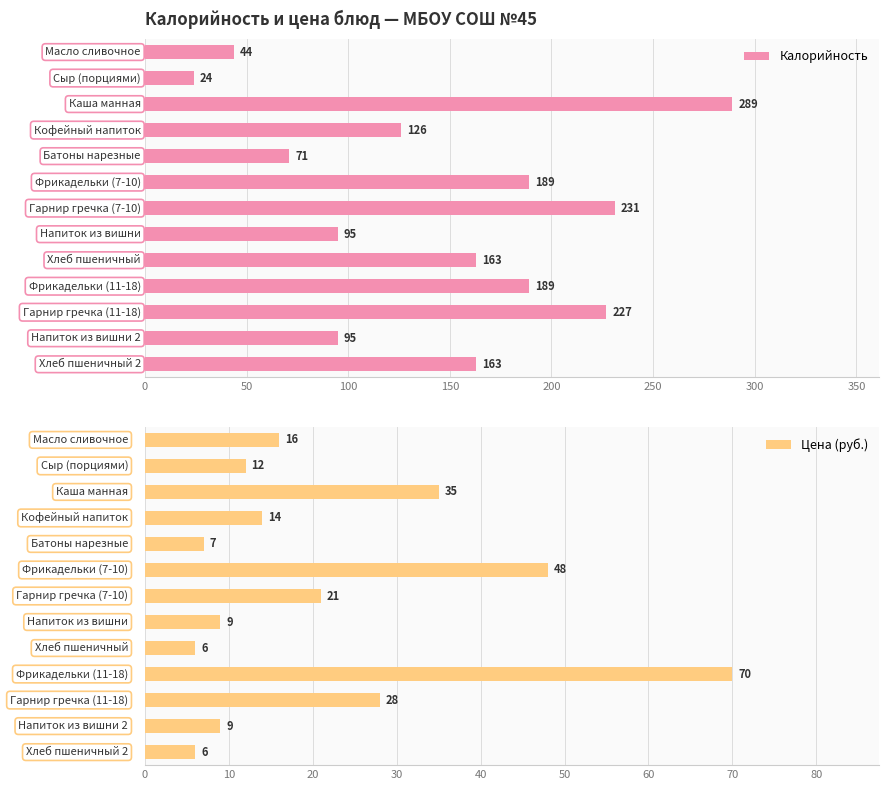

Does the chart contain stacked bars?

No